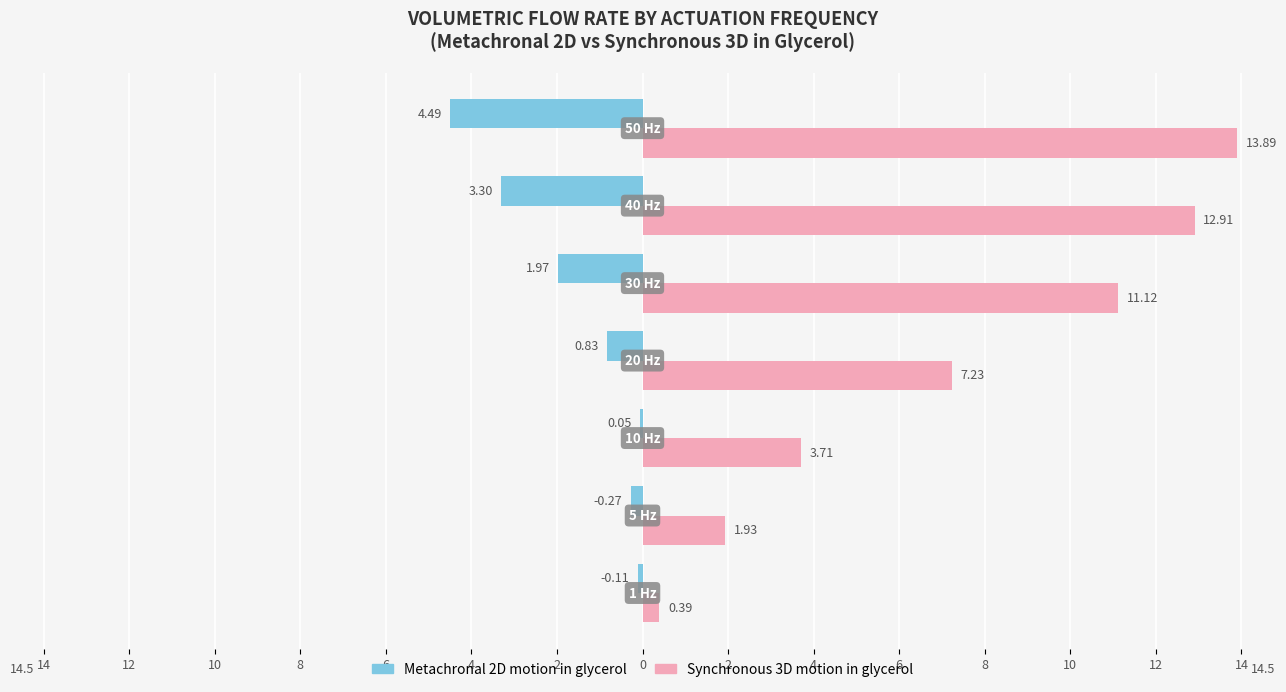

What are all the series names shown in the legend?

Metachronal 2D motion in glycerol, Synchronous 3D motion in glycerol